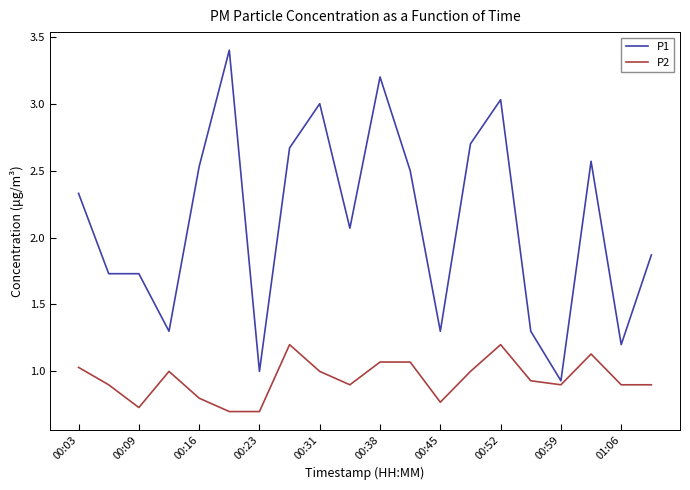

Which series has the largest total across all categories?

P1